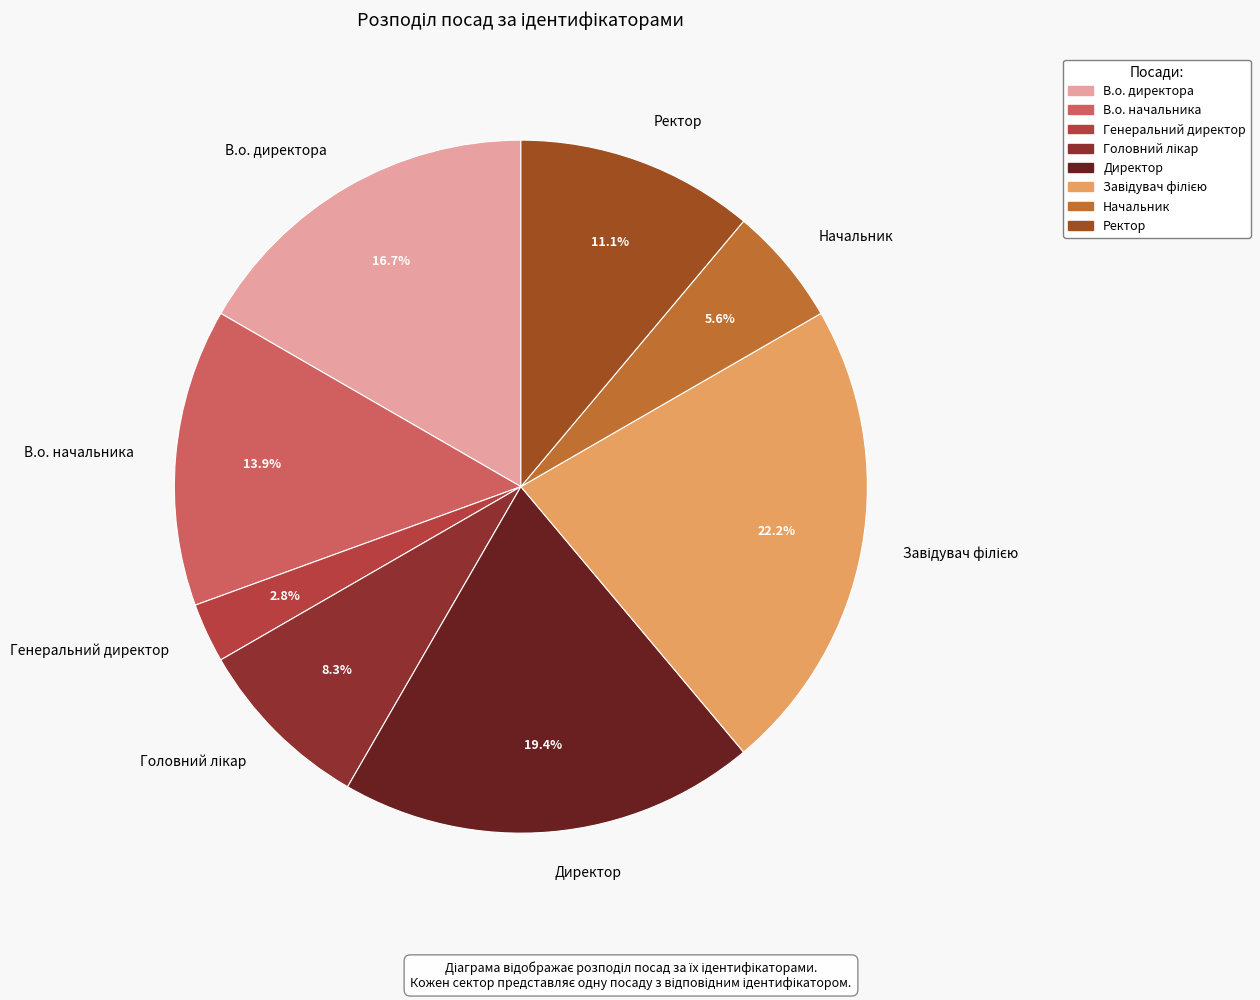

What percentage is the Директор slice, to the nearest percent?

19%